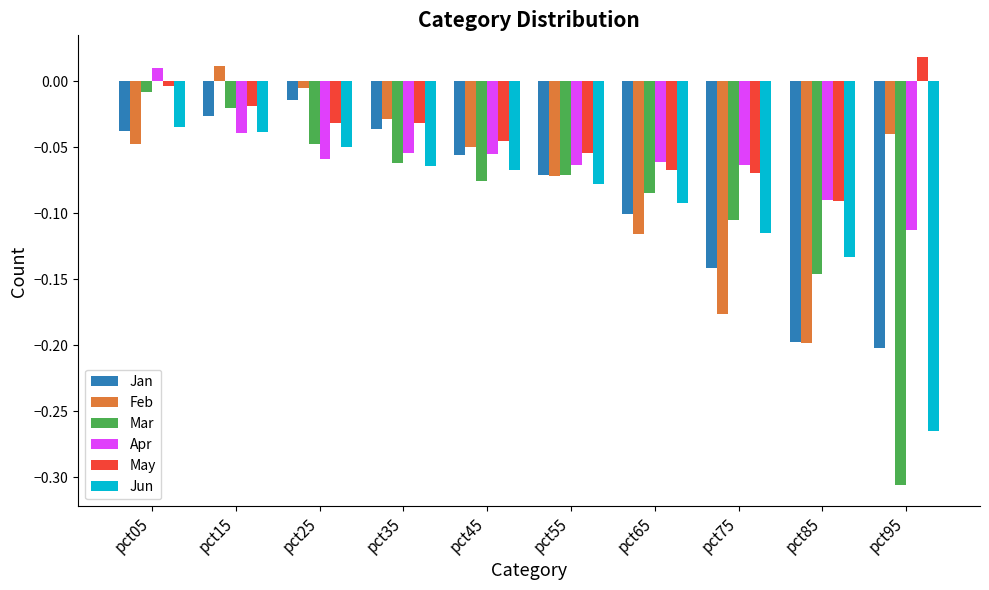

Where is May nearest to the value 0?

pct05